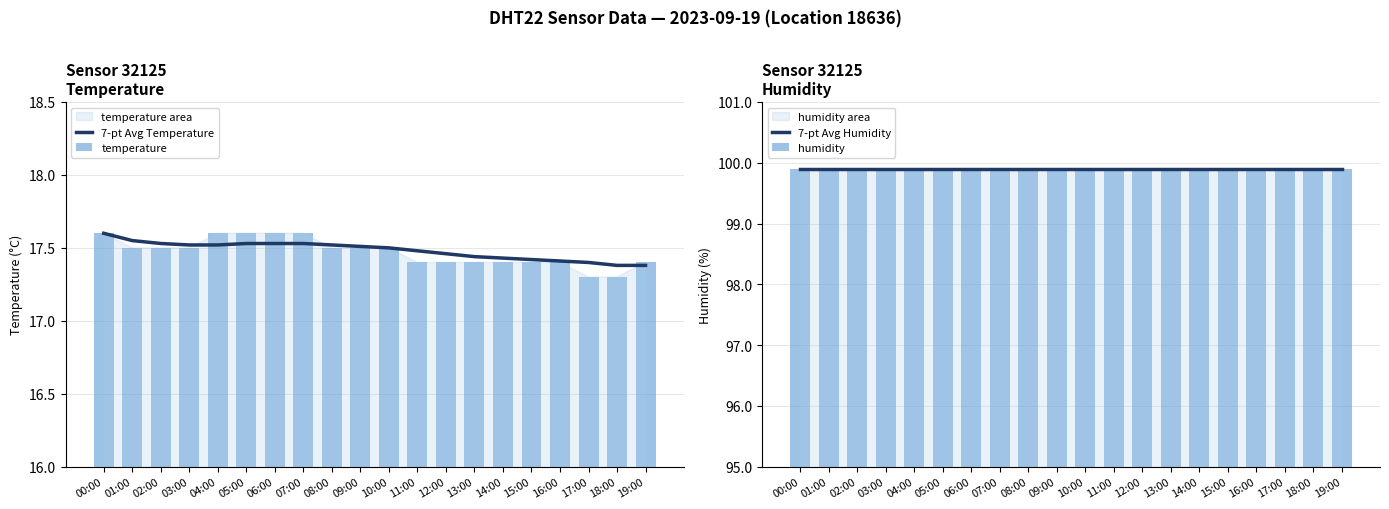

What is the value of the 7-pt Avg Humidity bar at the 8th from the left?

99.9